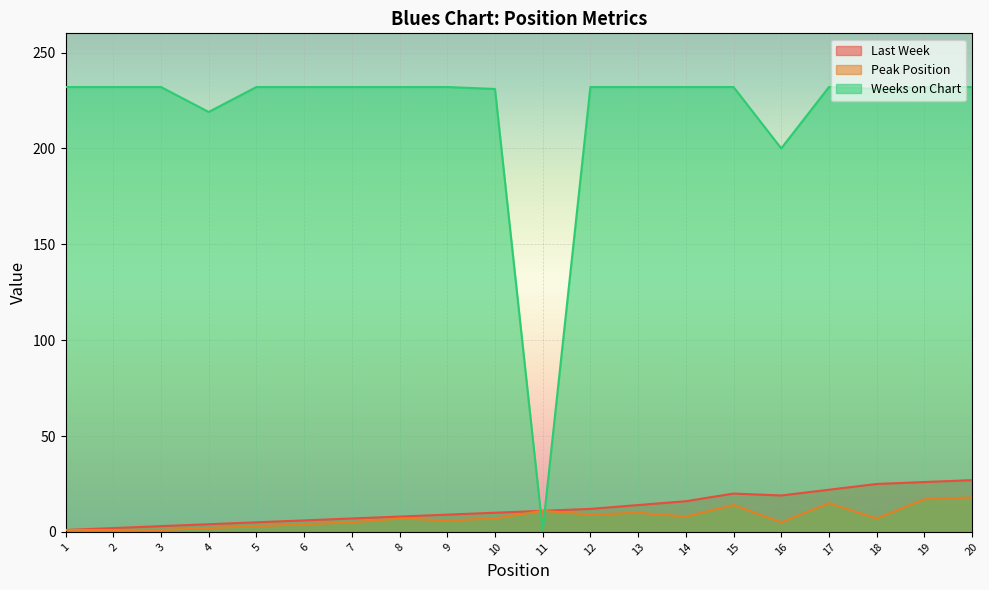

At how many categories does at least one series exceed 97?

19